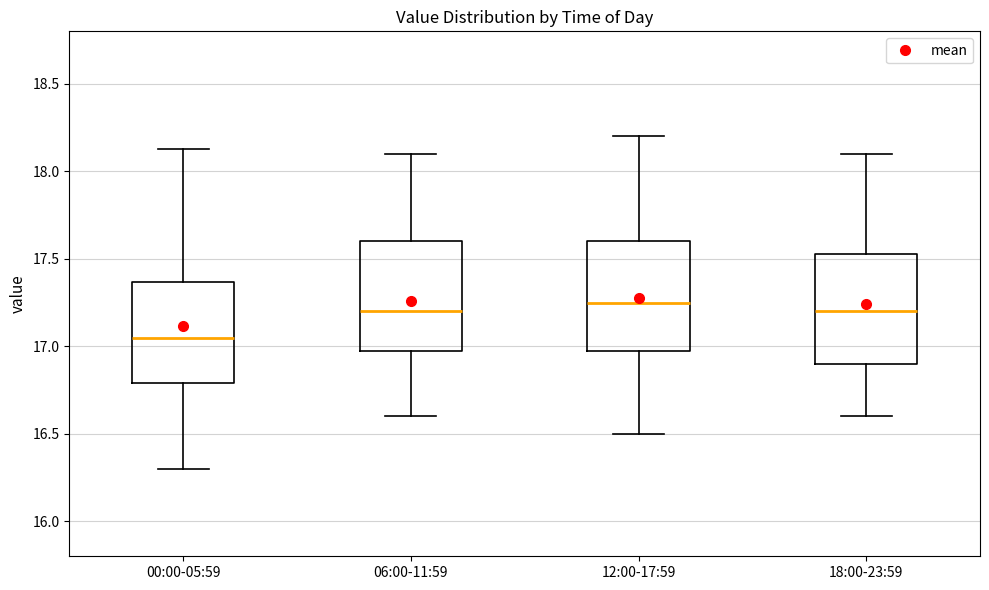

Reading left to right, read every box against the y-axis: the position of its median line, the range the box covers, and the ends of its whiskers. The values are not printed on the chart, so give them approximately, as read against the axis.

00:00-05:59: median 17.05, box 16.80 to 17.35, whiskers 16.30 to 18.15
06:00-11:59: median 17.20, box 17.00 to 17.60, whiskers 16.60 to 18.10
12:00-17:59: median 17.25, box 17.00 to 17.60, whiskers 16.50 to 18.20
18:00-23:59: median 17.20, box 16.90 to 17.55, whiskers 16.60 to 18.10